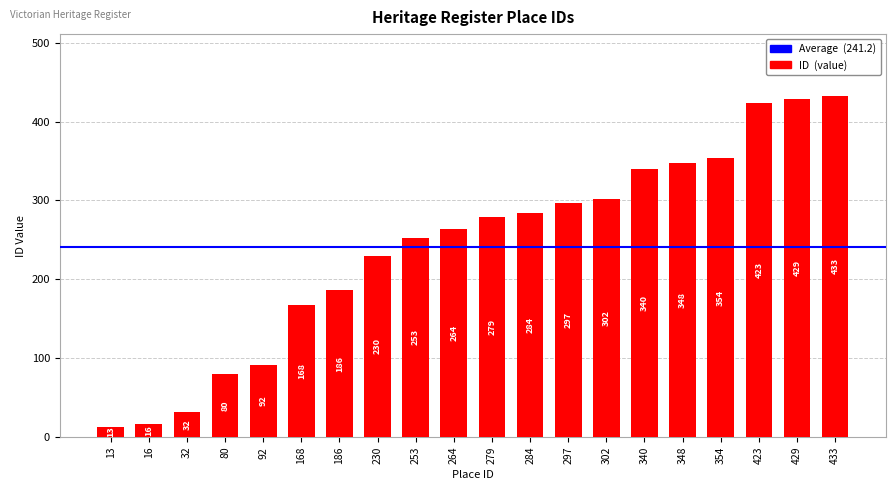

What is the sum of the values at 354 and 302?

656